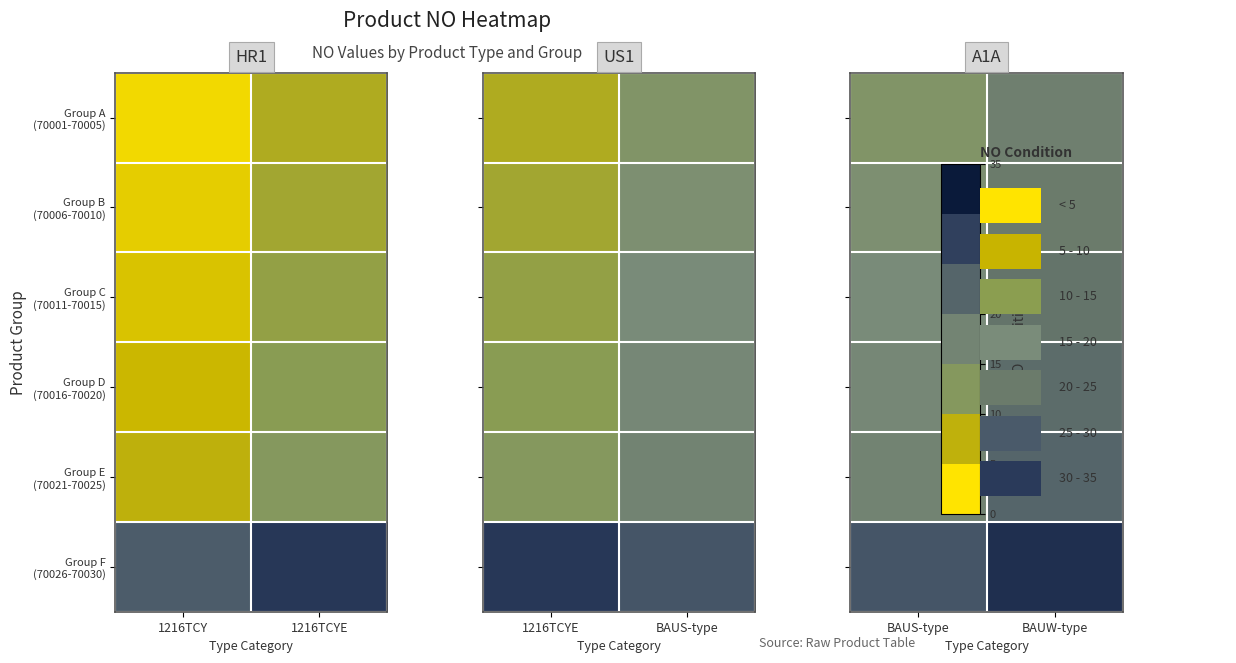

At which category is the sum across all series the highest?

BAUW-type